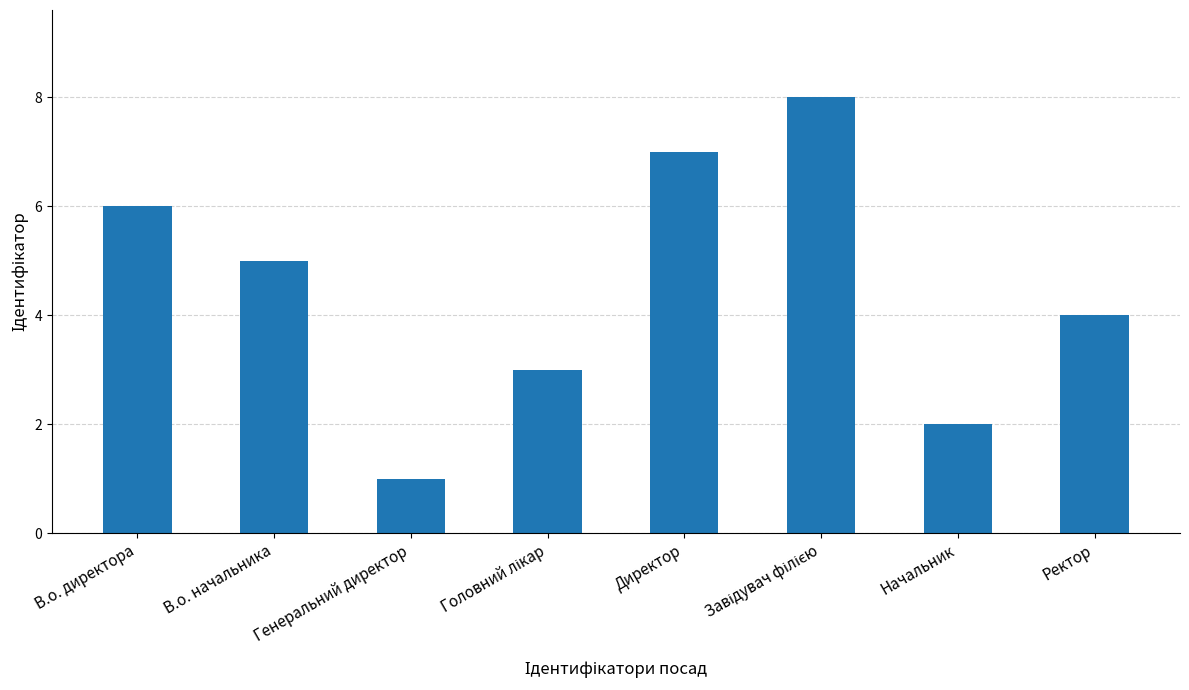

What is the label of the 6th bar from the right?

Генеральний директор